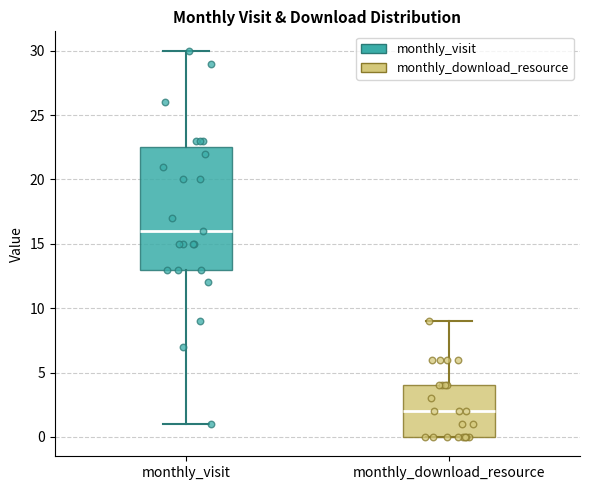

Which box is the tallest, from its lower edge to its upper edge?

monthly_visit